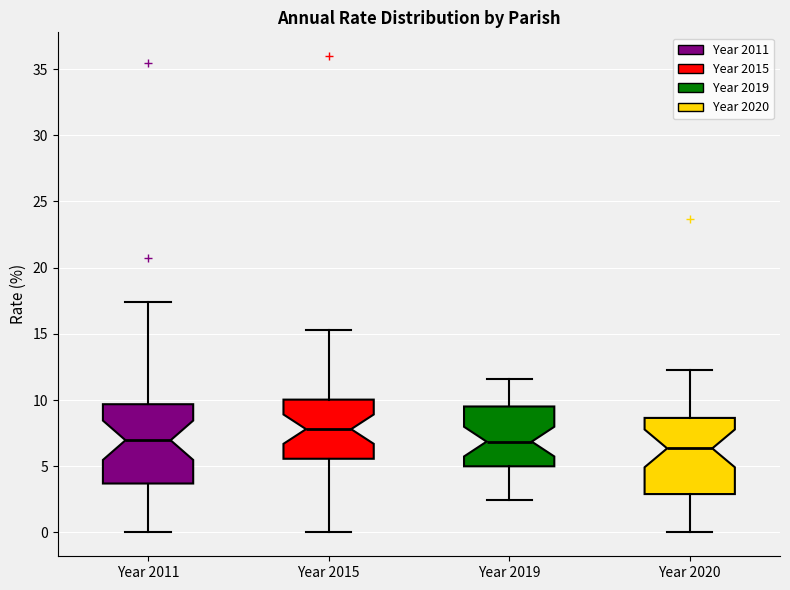

Which box's median line is the lowest?

Year 2020